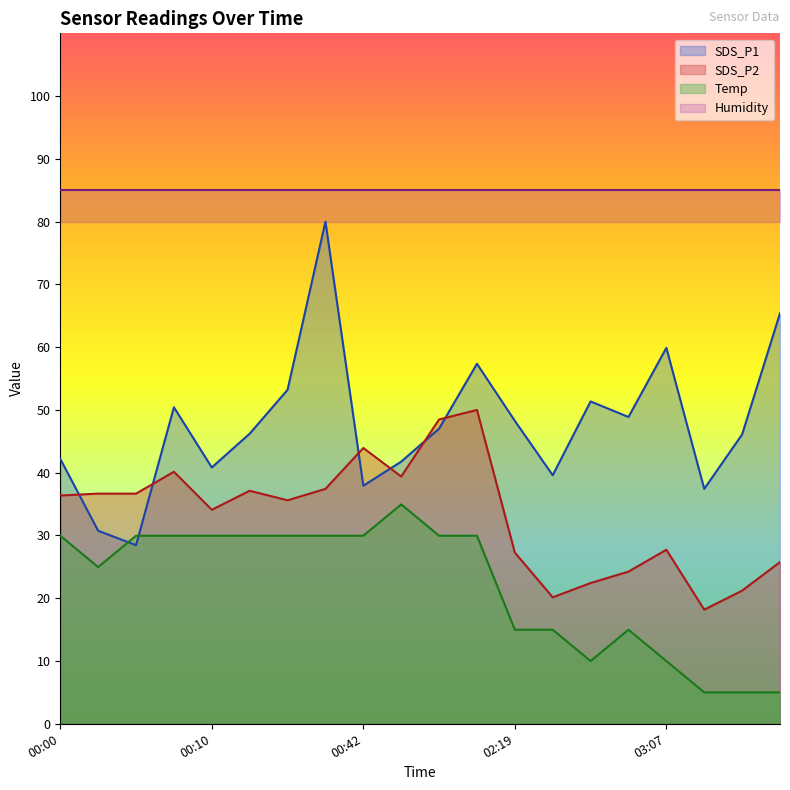

At which label does SDS_P1 first exceed 47?

00:07